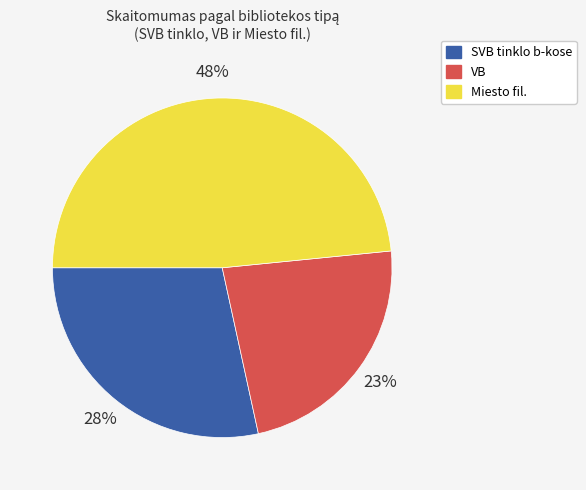

Rank the categories by value from lowest to highest.

VB, SVB tinklo b-kose, Miesto fil.